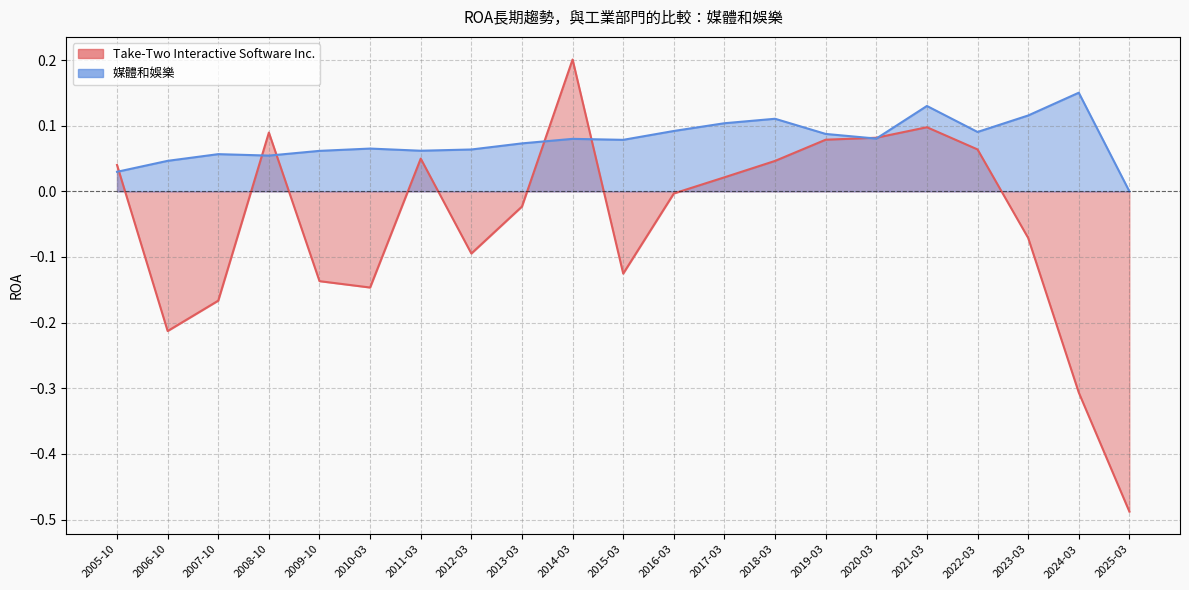

Is it true that Take-Two Interactive Software Inc. equals -0.3 at 2024-03?

True